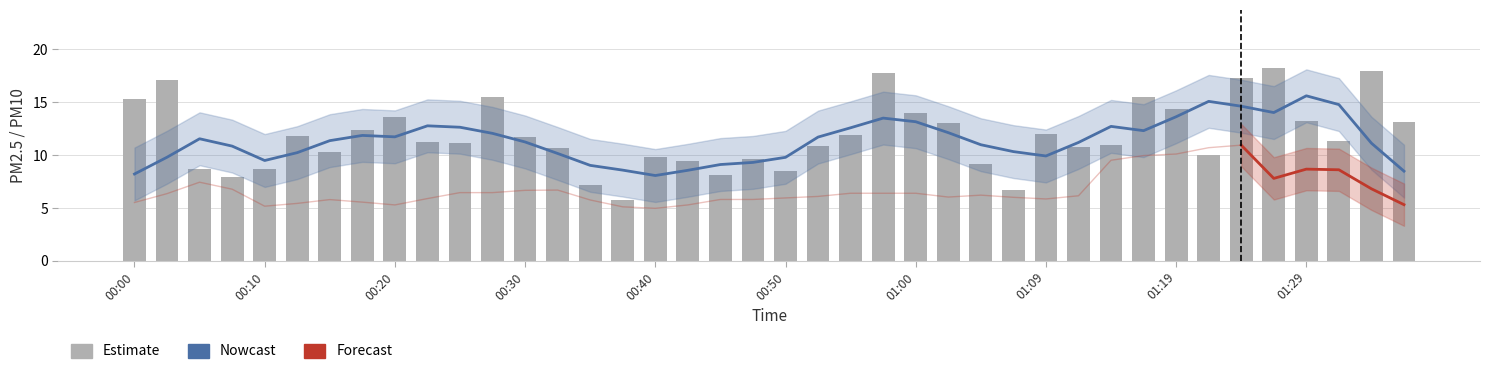

What is the ratio of the value at 01:00 to the value at 00:18?

1.1